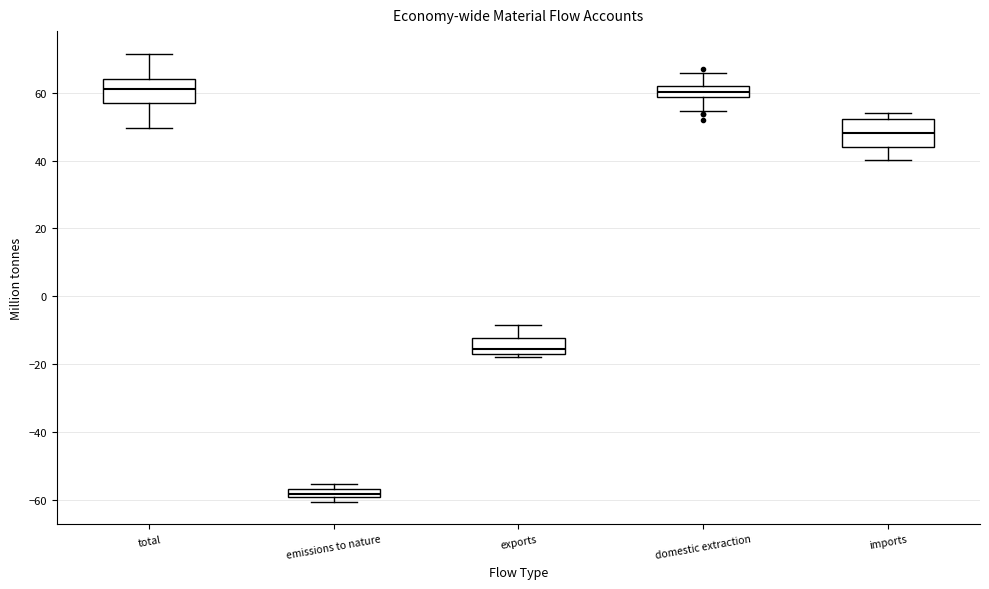

Where is the lower edge of the box for exports on the y-axis? The values are not printed on the chart, so give them approximately, as read against the axis.

-16